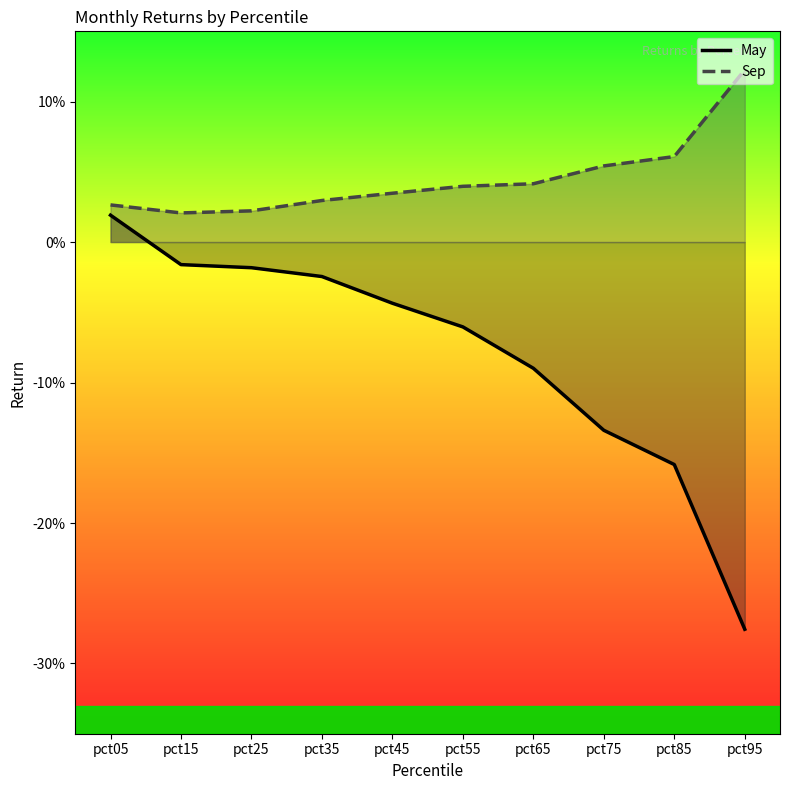

At pct55, list the series in order from largest to smallest.

Sep, May